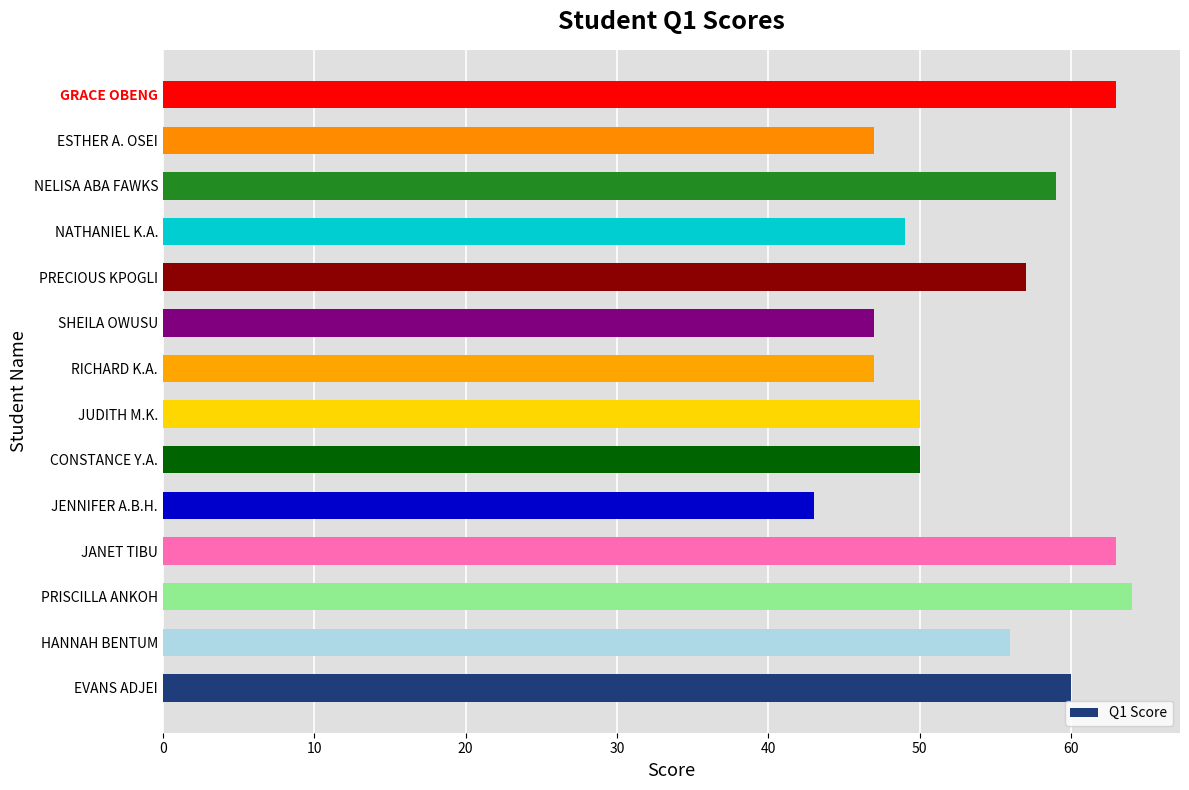

At which category does the chart reach its peak across all series?

PRISCILLA ANKOH